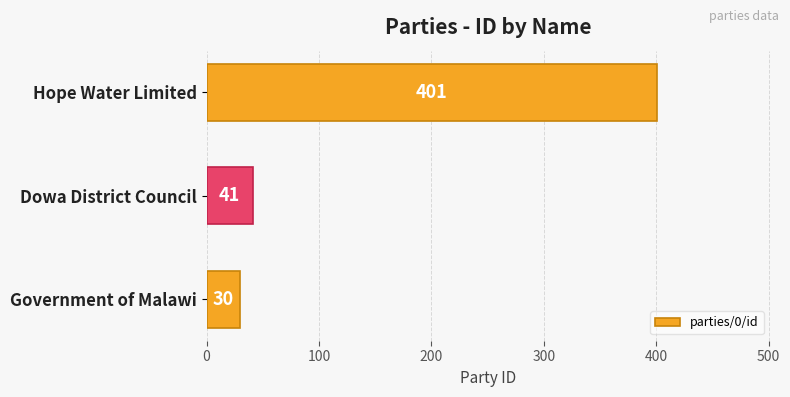

The chart shows a value of 41 at Dowa District Council. True or false?

True